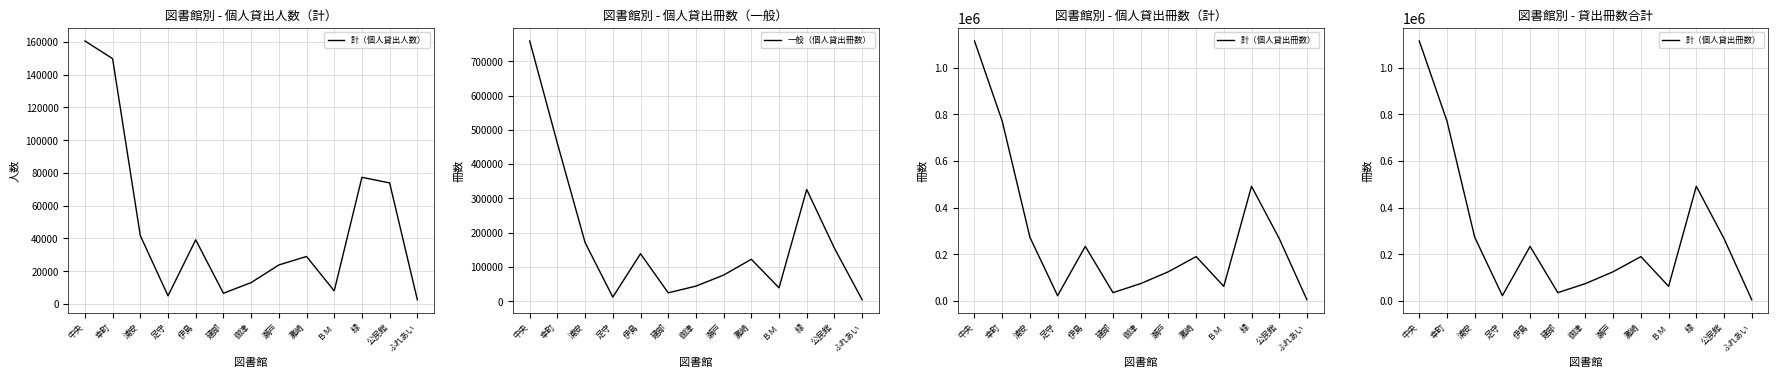

Rank the series by their average value, from lowest to highest.

計（個人貸出人数）, 一般（個人貸出冊数）, 計（個人貸出冊数）